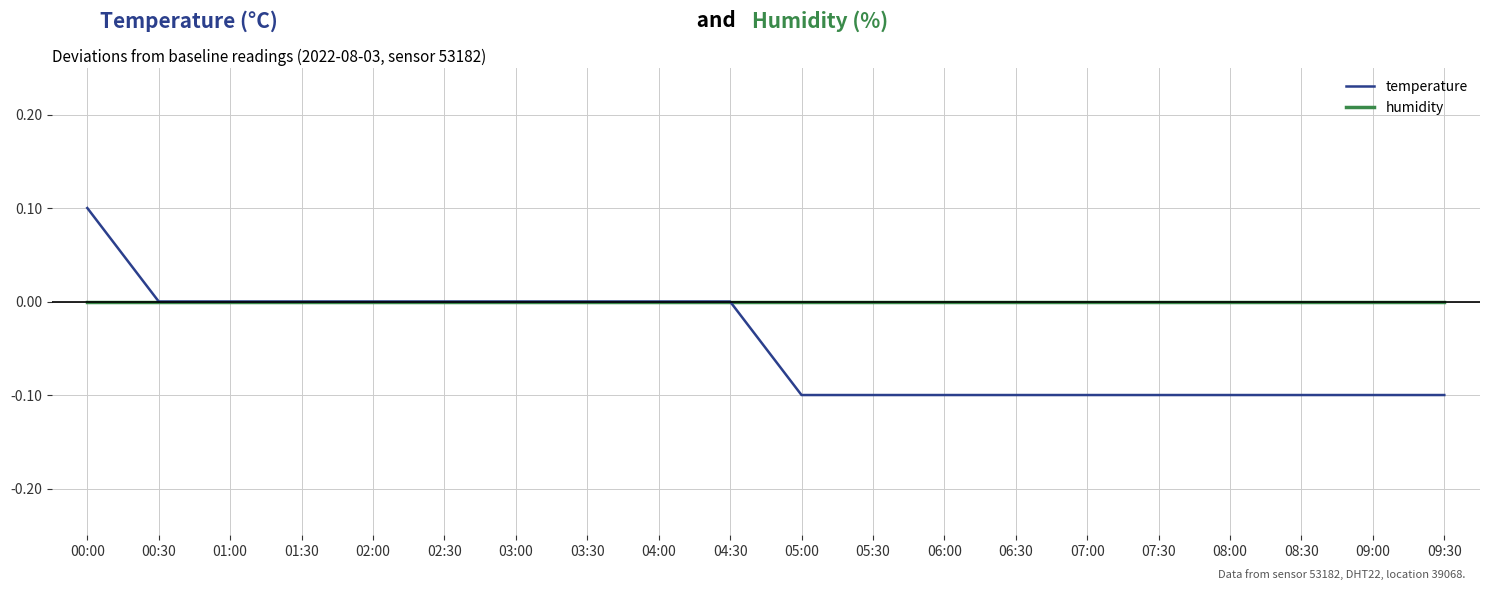

Does the chart have visible grid lines?

Yes